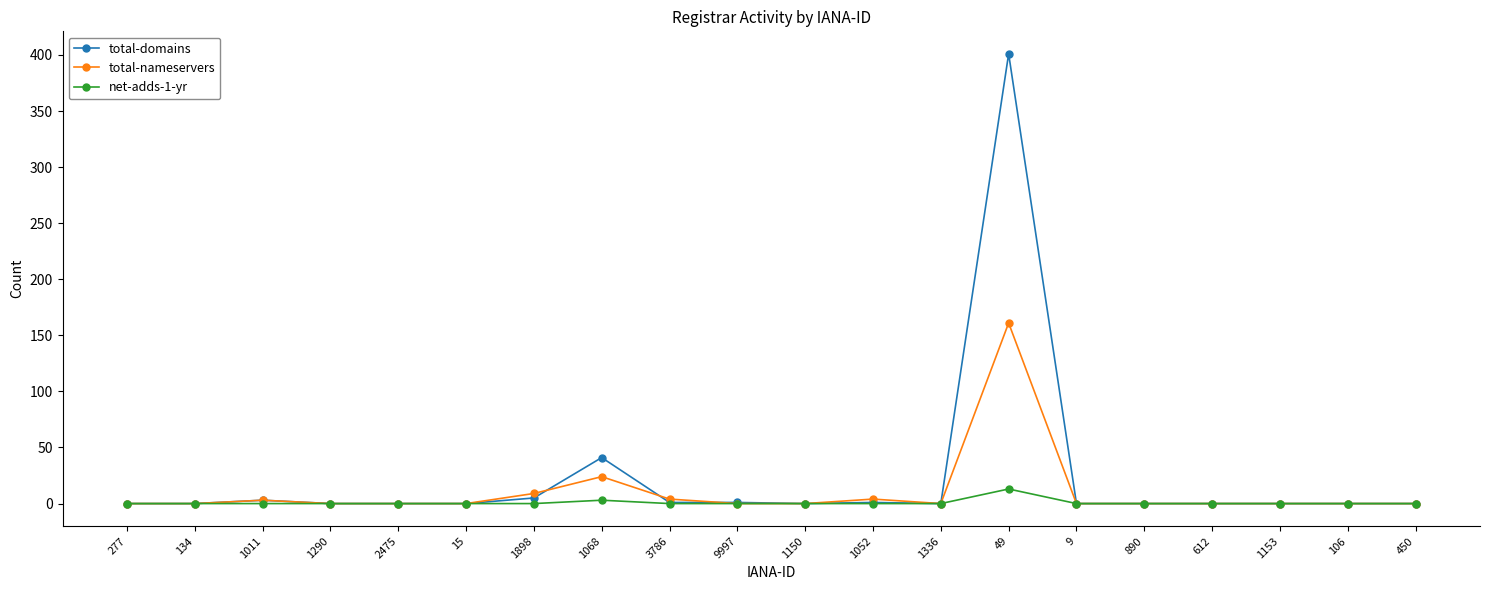

True or false: total-nameservers has a value of 0 at 612.

True